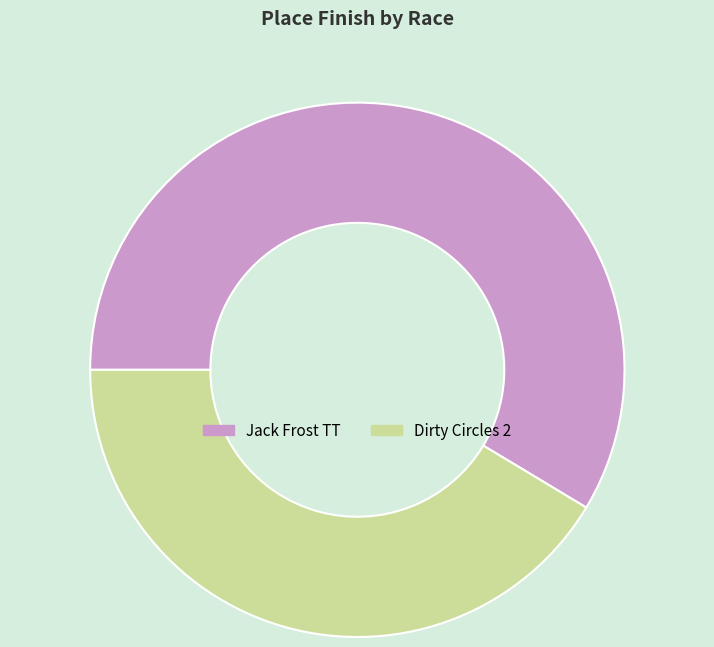

Is it true that Jack Frost TT is 59% of the pie?

True